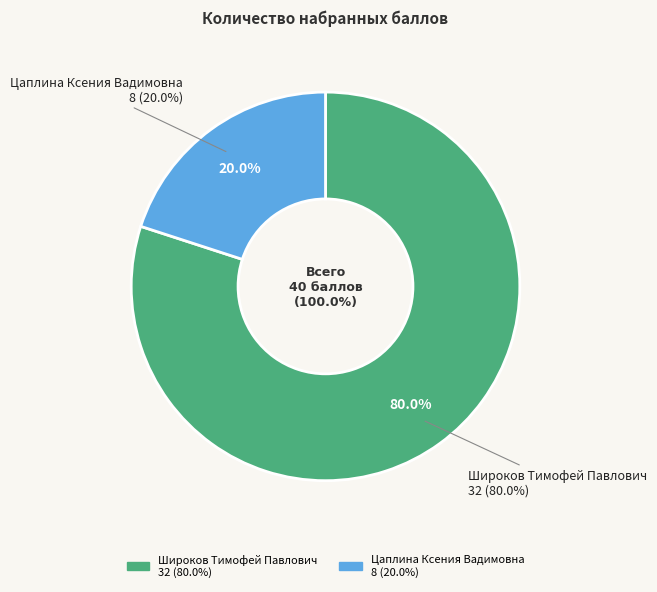

Rank the categories by value from lowest to highest.

Цаплина Ксения Вадимовна, Широков Тимофей Павлович